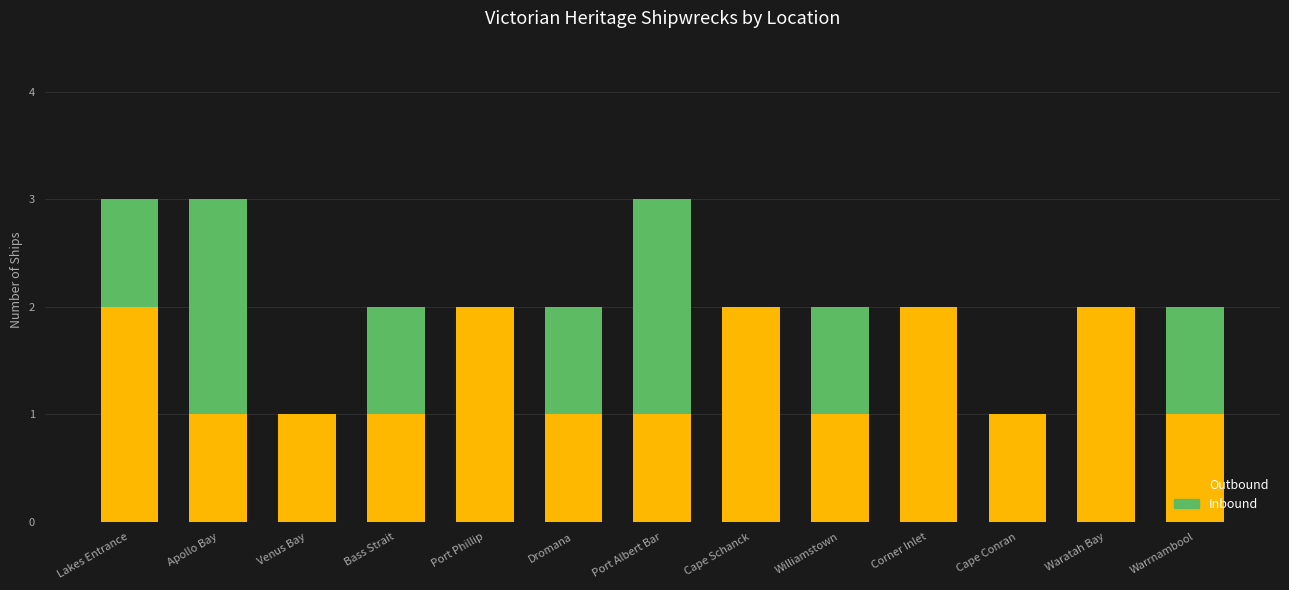

What is the sum of all Outbound values?

18